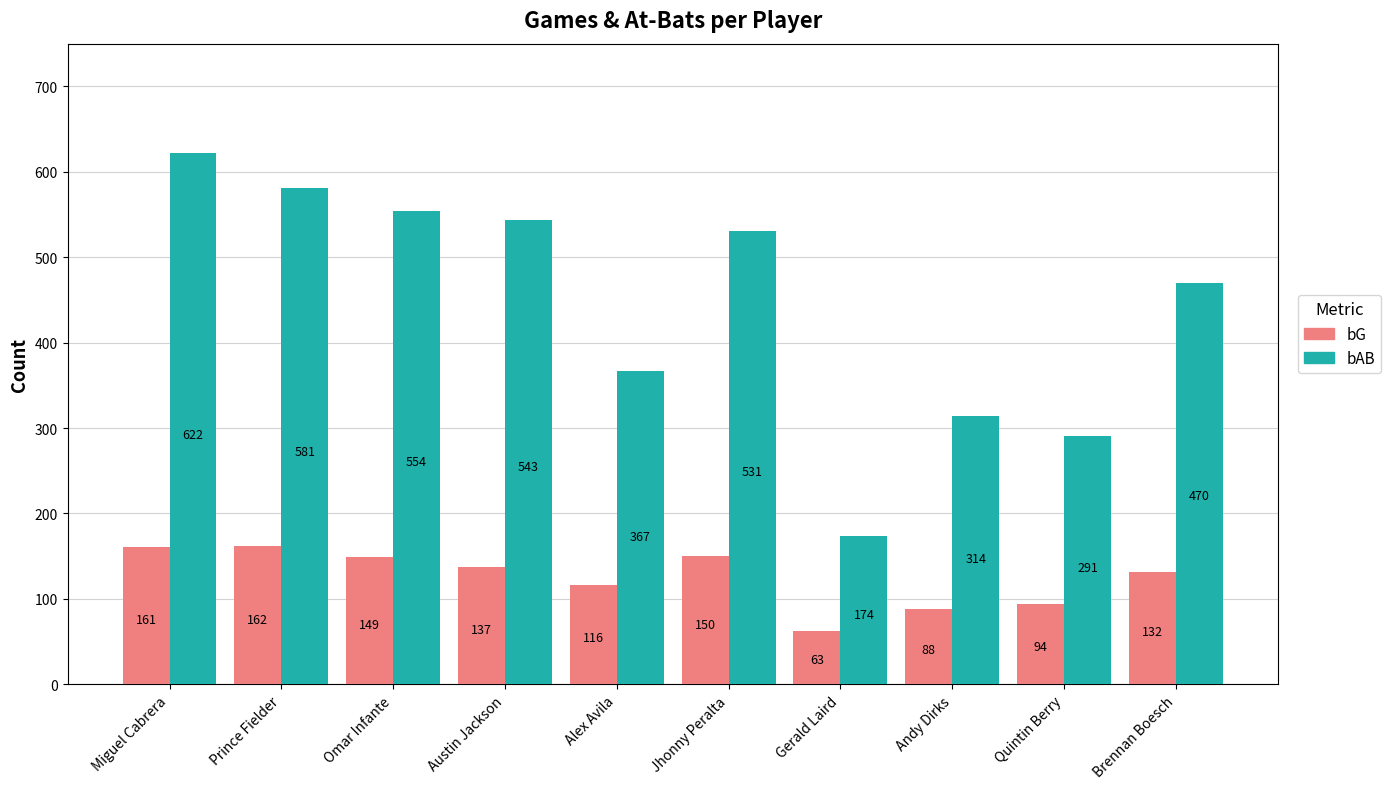

Reading left to right, transcribe all the data shown in this chart.

bG: 161	162	149	137	116	150	63	88	94	132
bAB: 622	581	554	543	367	531	174	314	291	470